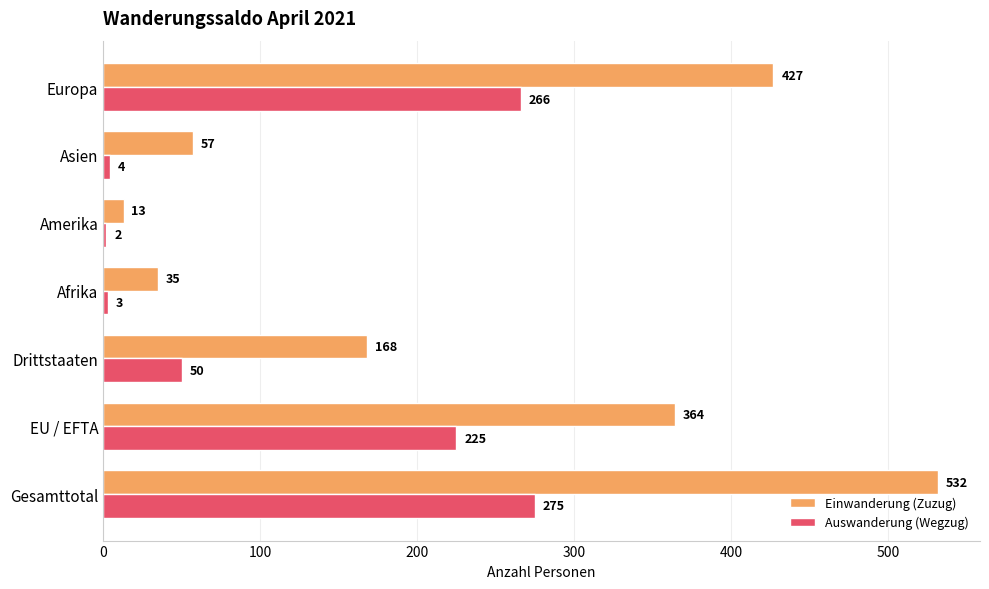

How many categories are shown in the chart?

7